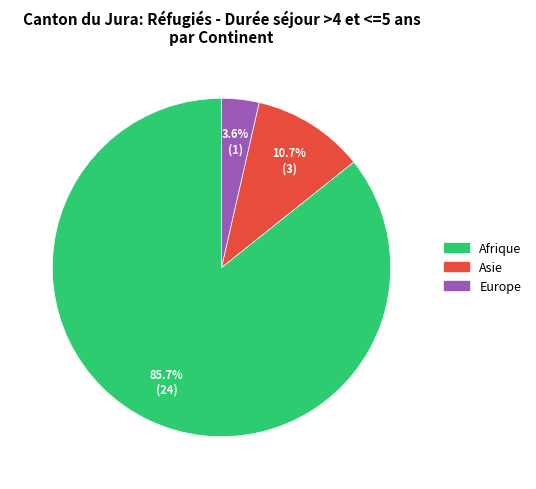

How many segments does this pie chart have?

3